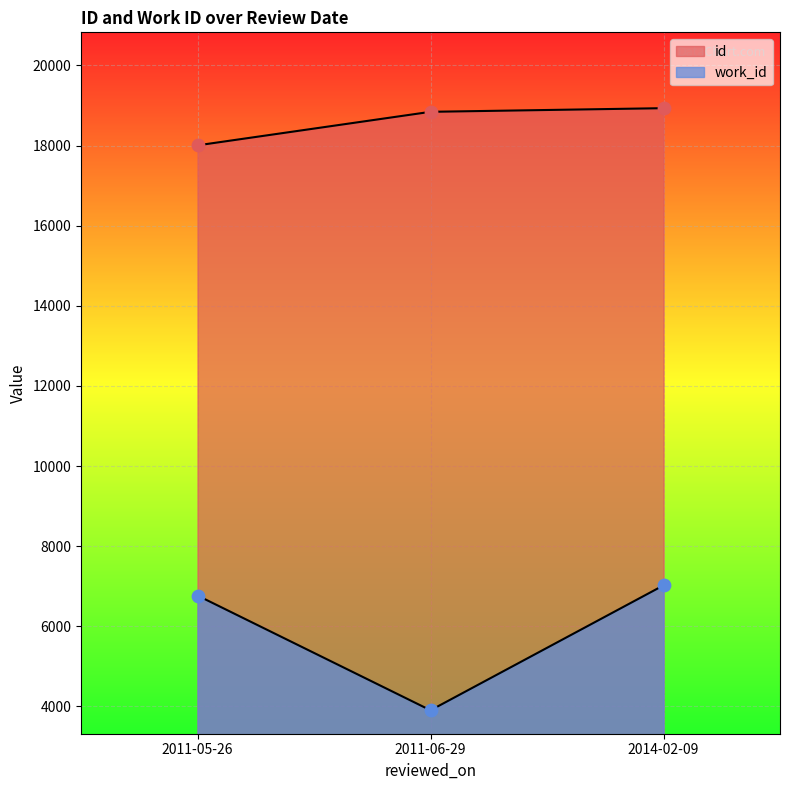

What is the total value across all series at 2011-05-26?

24772